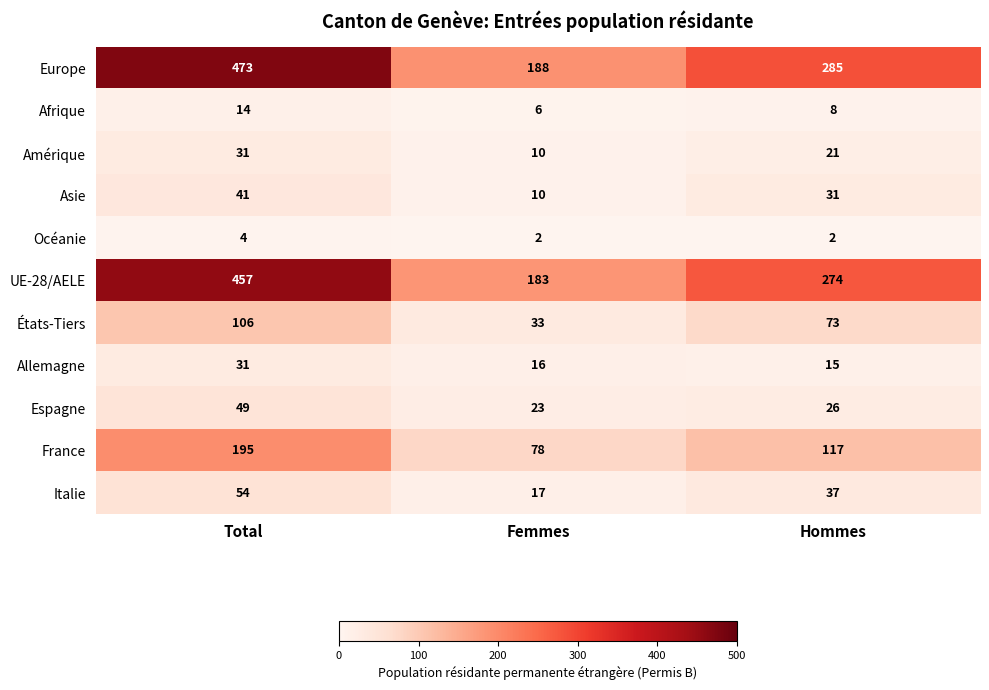

What is the sum of all Asie values?

82